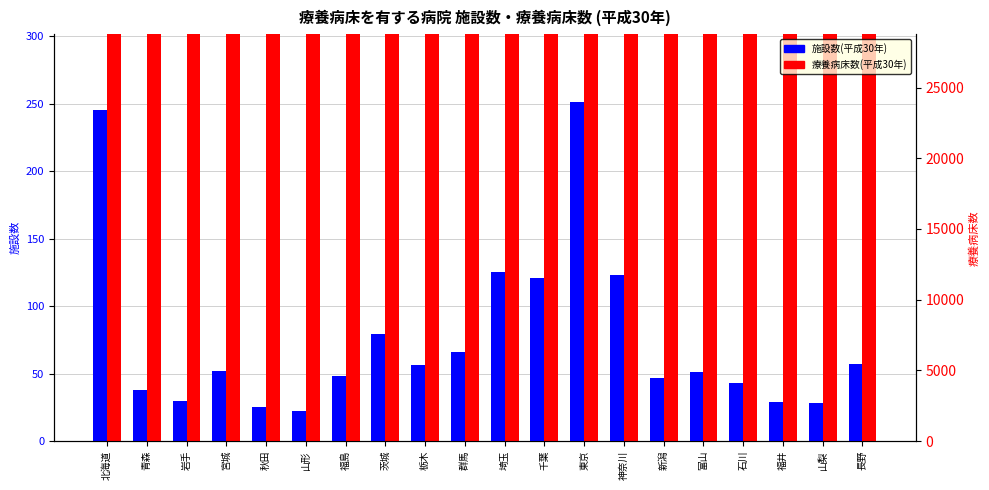

What position from the left is 長野?

20